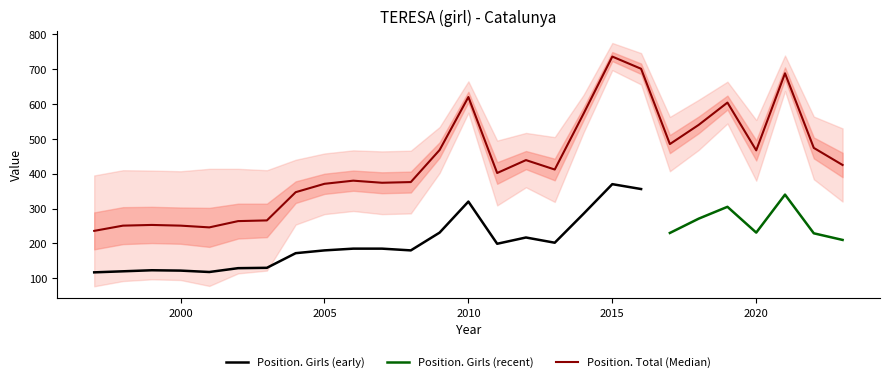

At which category is the sum across all series the highest?

2015